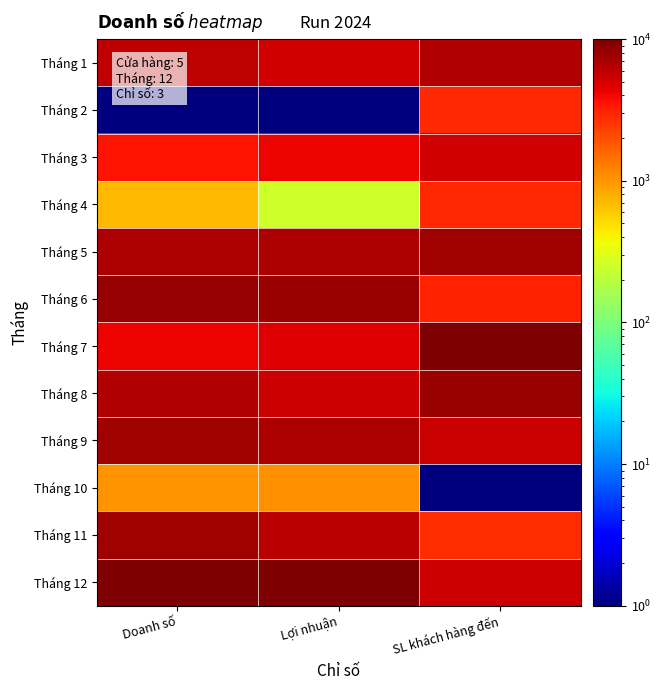

What is the difference between the highest and lowest values at SL khách hàng đến?

9999.0